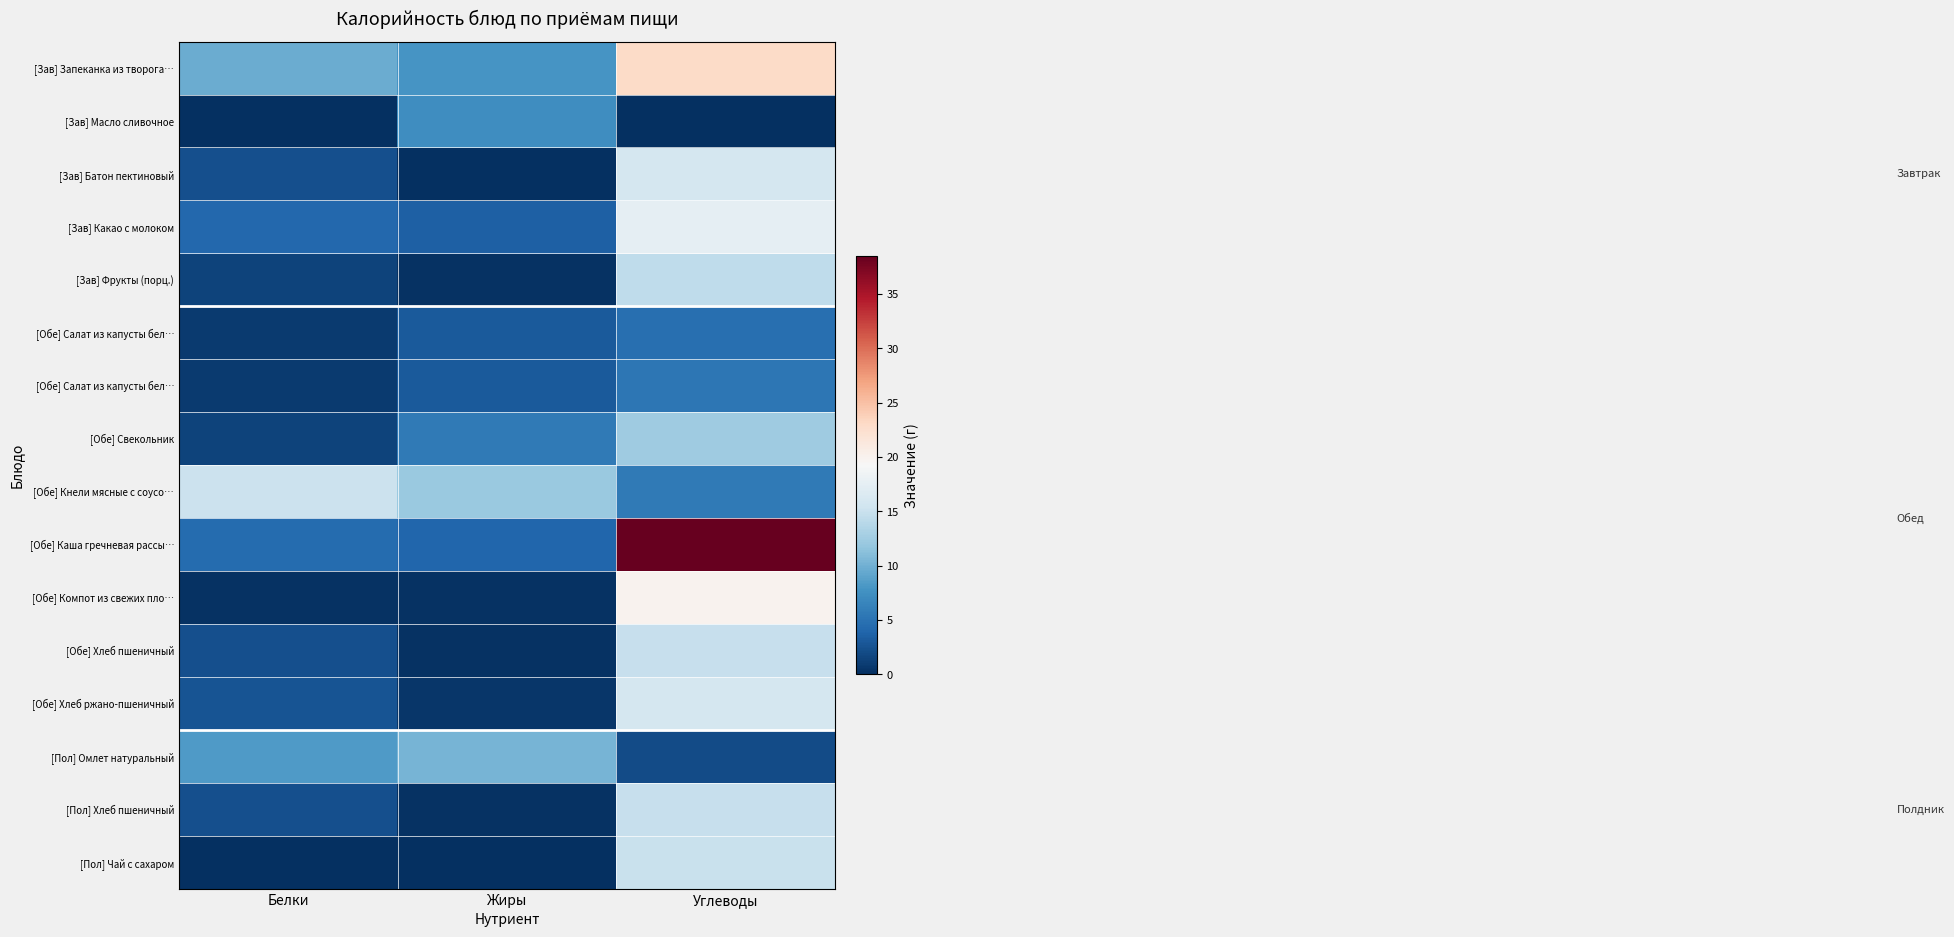

What is the total value across all series at Белки?

56.0